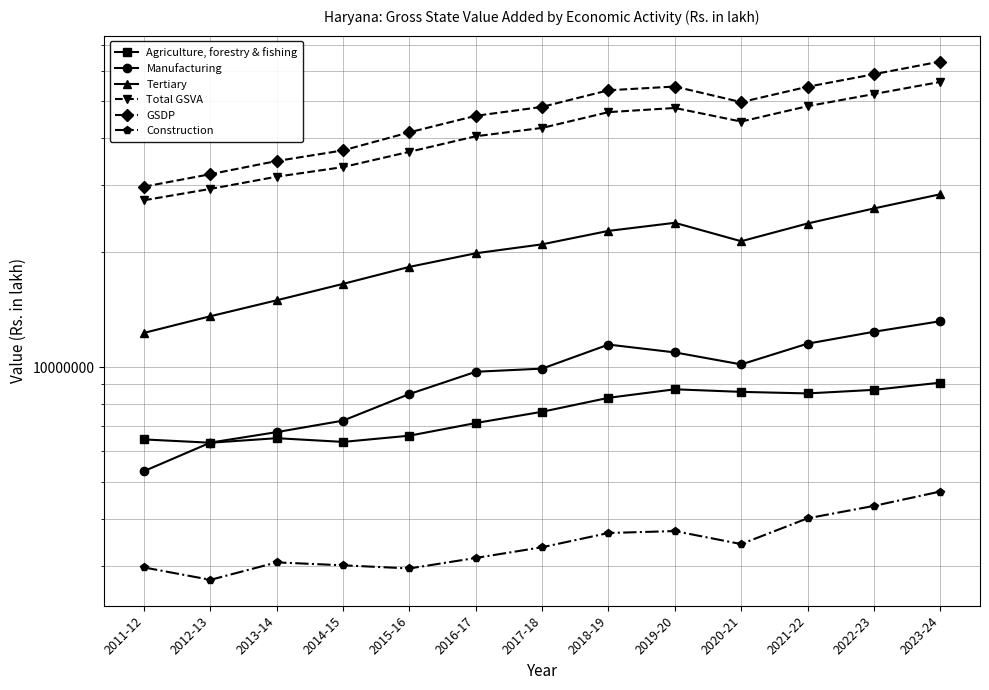

What is the difference between the second highest and second lowest values in the Manufacturing series?

6043230.4